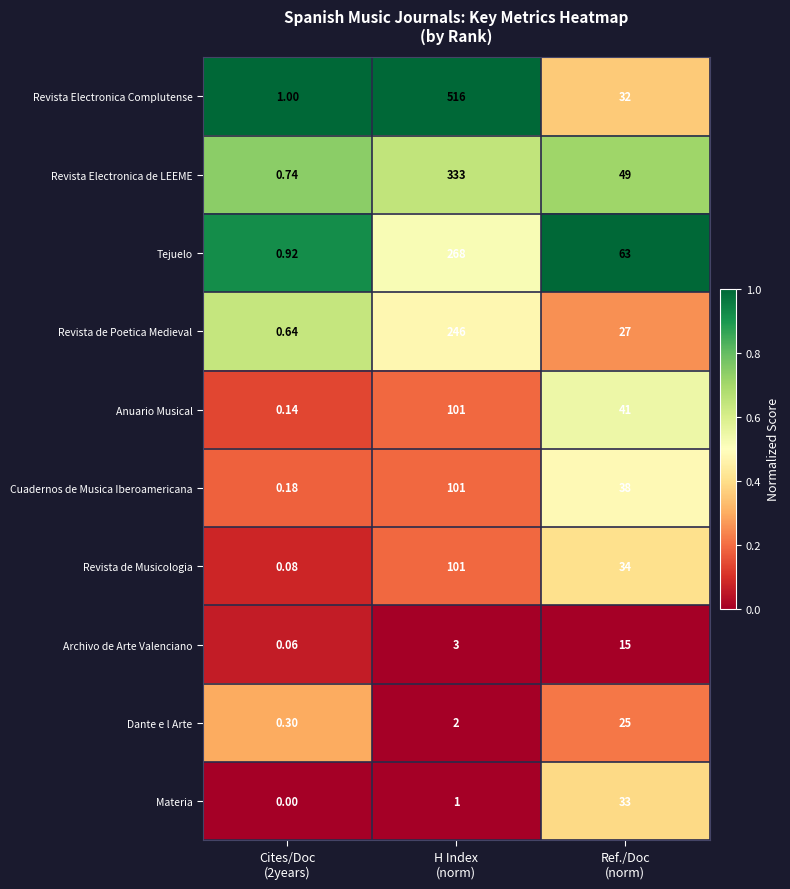

Which series has the widest spread of values?

Revista Electronica Complutense